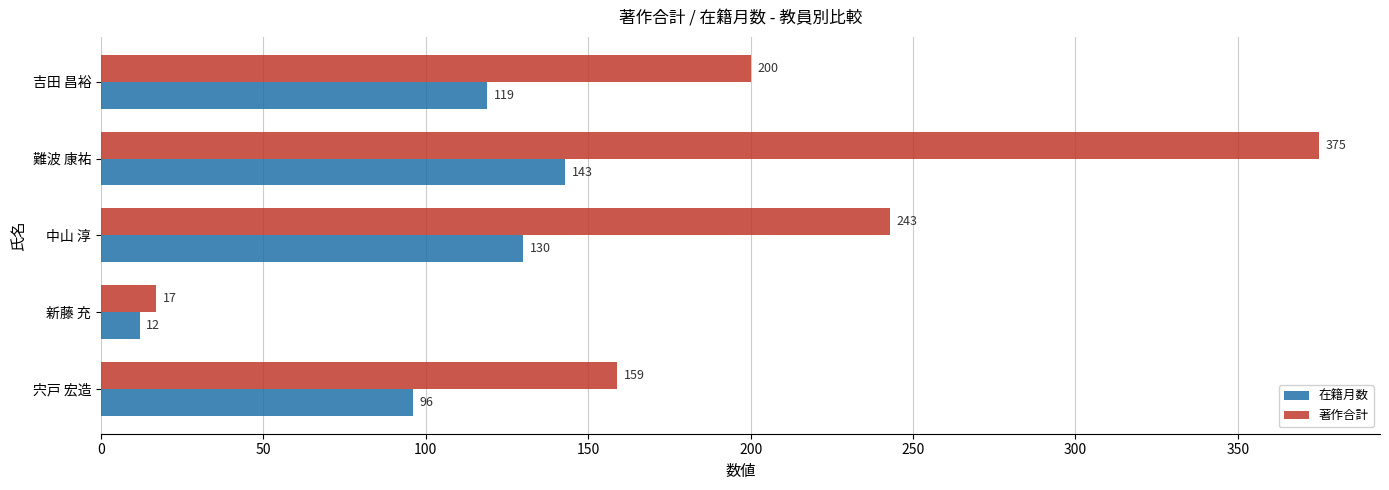

Rank the series by their maximum value, from lowest to highest.

在籍月数, 著作合計